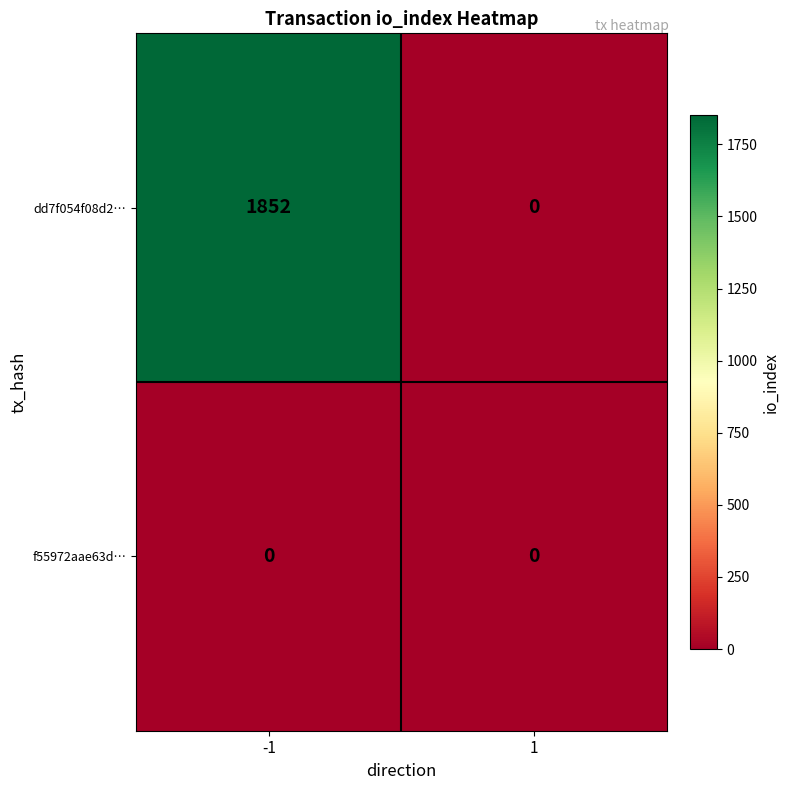

What is the sum of all dd7f054f08d2… values?

1852